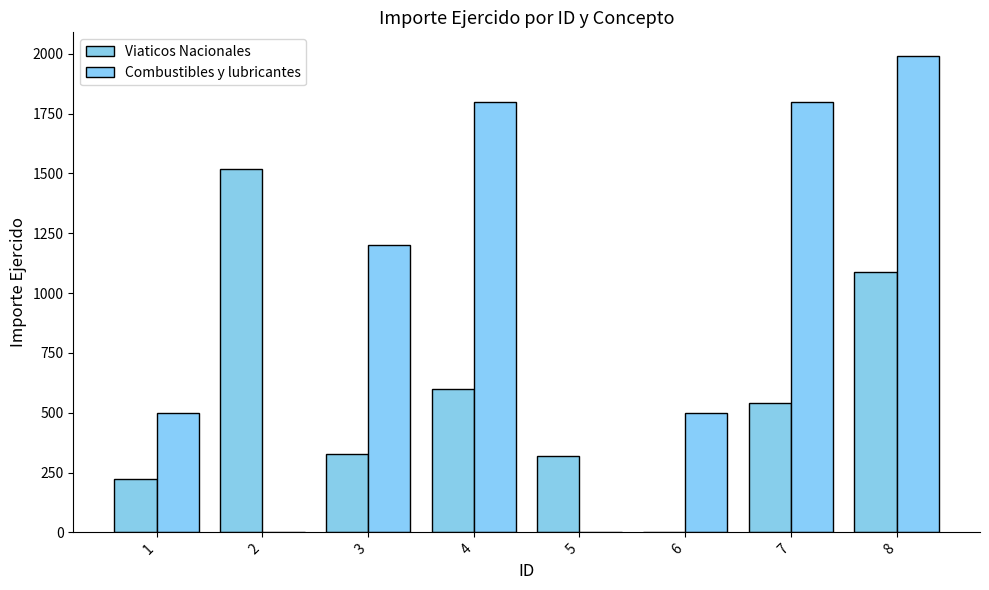

Reading left to right, what are all the values shown in this chart?

Viaticos Nacionales: 1=223.0	2=1520.0	3=327.0	4=599.0	5=318.0	6=0.0	7=542.0	8=1086.0
Combustibles y lubricantes: 1=500.0	2=0.0	3=1200.0	4=1798.4	5=0.0	6=500.0	7=1800.0	8=1990.0